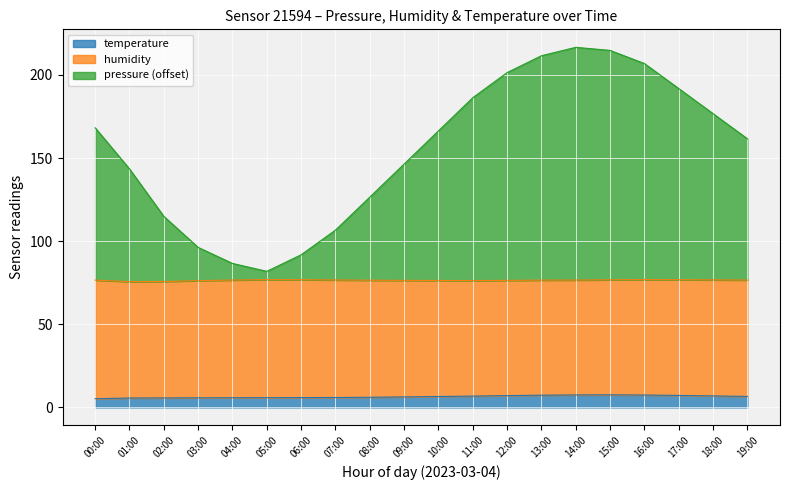

True or false: pressure and temperature intersect in this chart.

False